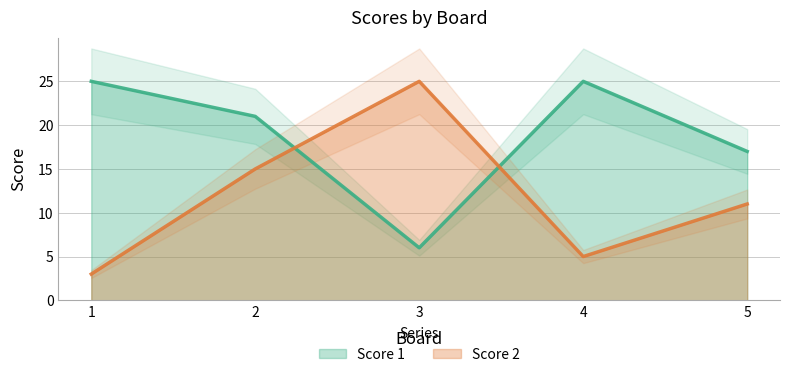

At which label does Score 1 reach its peak?

1